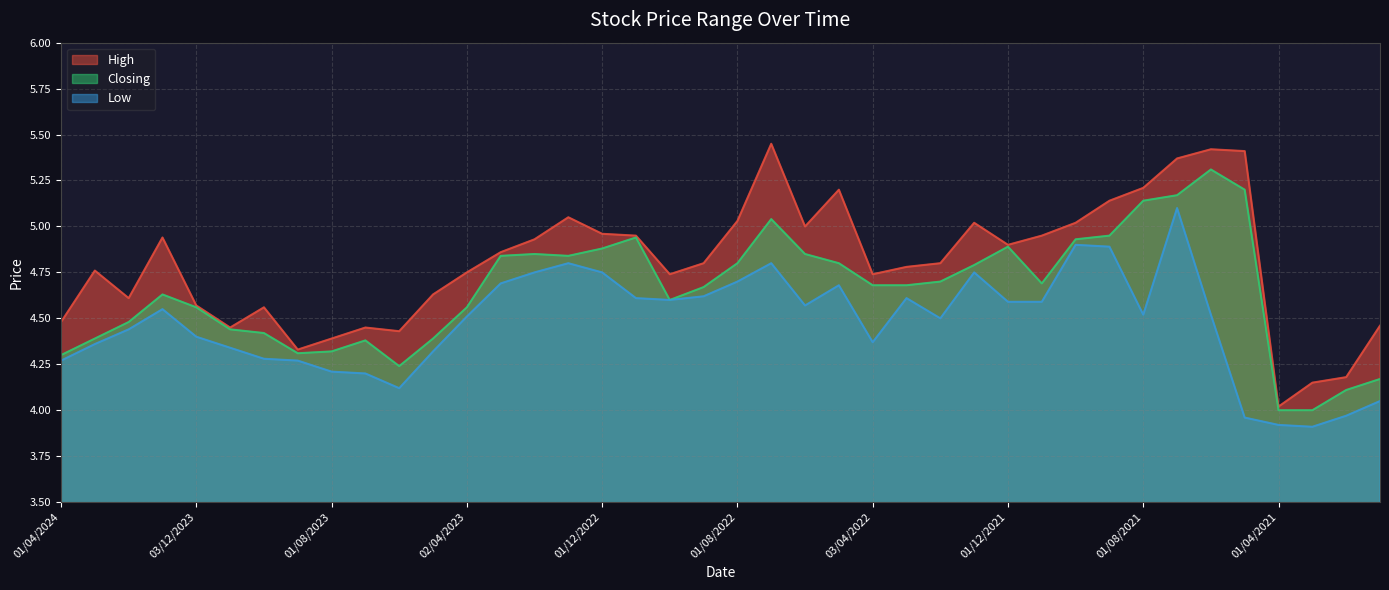

List the series in order of their overall mean, lowest first.

Low, Closing, High